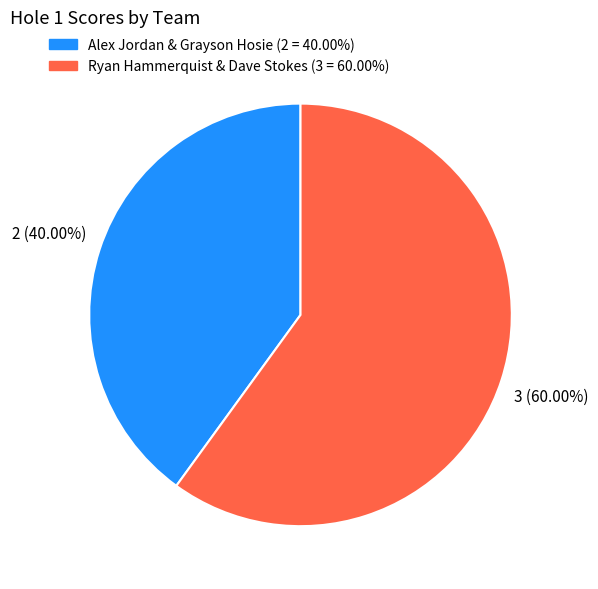

Count the number of slices in the pie.

2